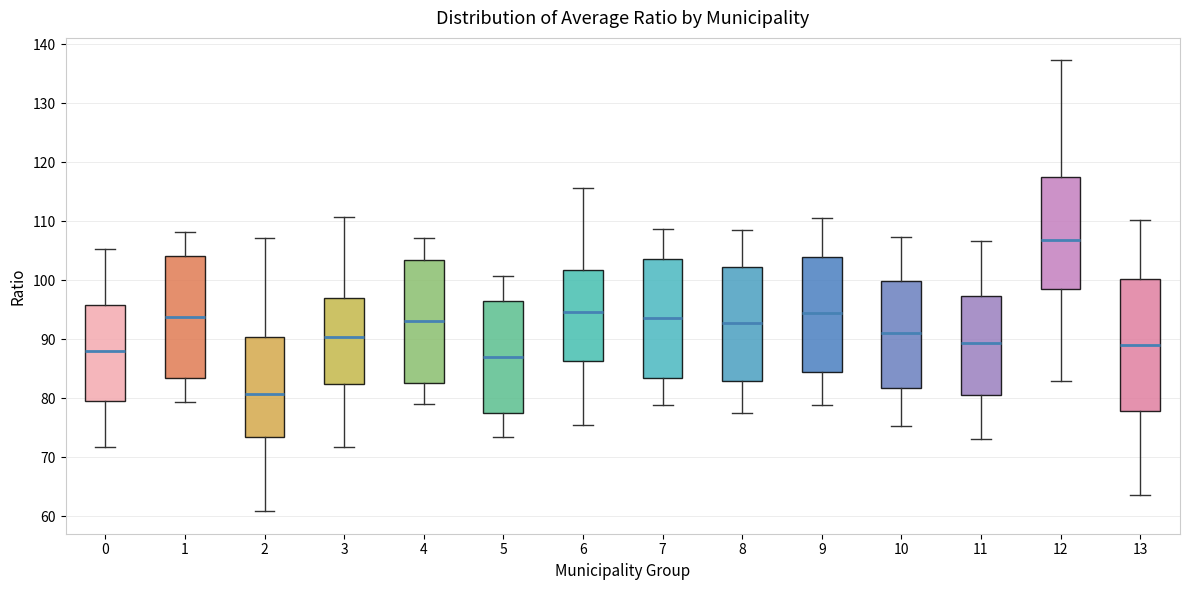

Where does the lower whisker of the box at x = 5 end on the y-axis? The values are not printed on the chart, so give them approximately, as read against the axis.

73